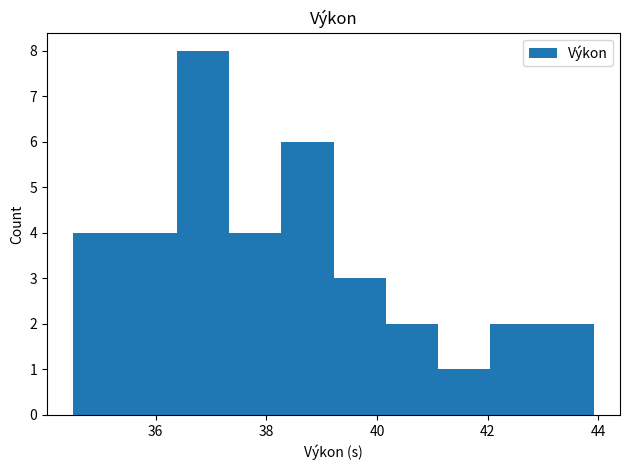

How tall is the bar that spans 38.2 to 39.2 on the x-axis? Neither the bar edges nor the heights are printed on the chart, so give them approximately, as read against the axes.

6